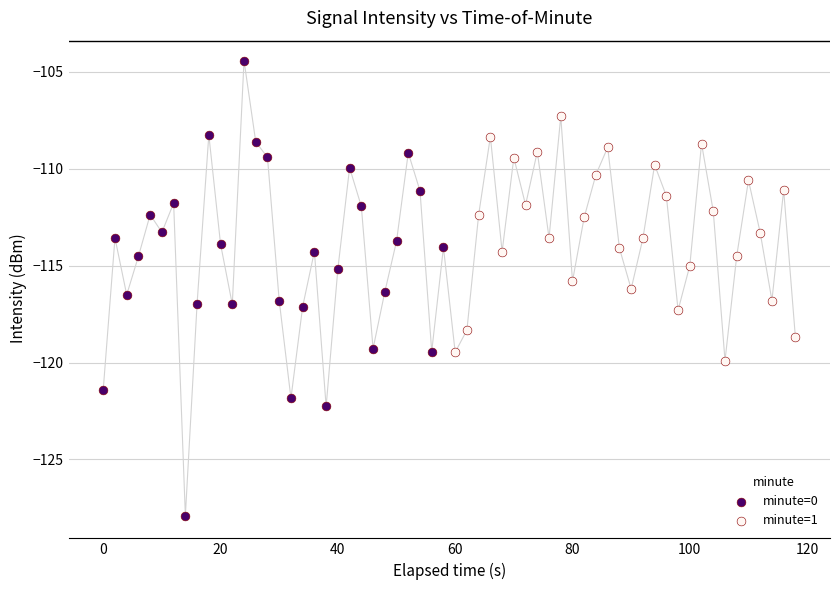

Which series contains the lowest Y value?

minute=0